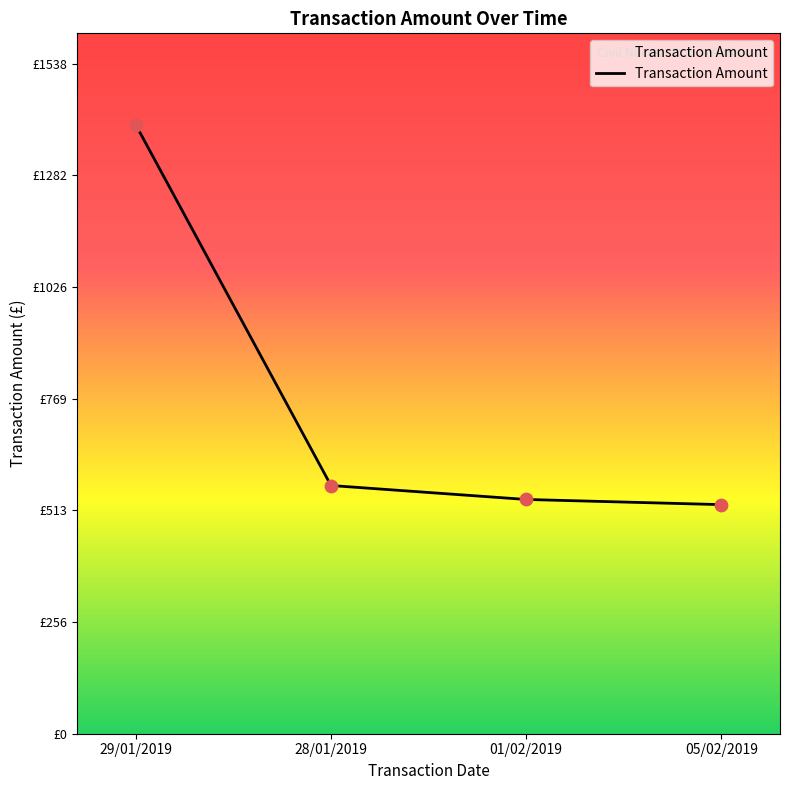

What is the ratio of the value at 29/01/2019 to the value at 28/01/2019?

2.5